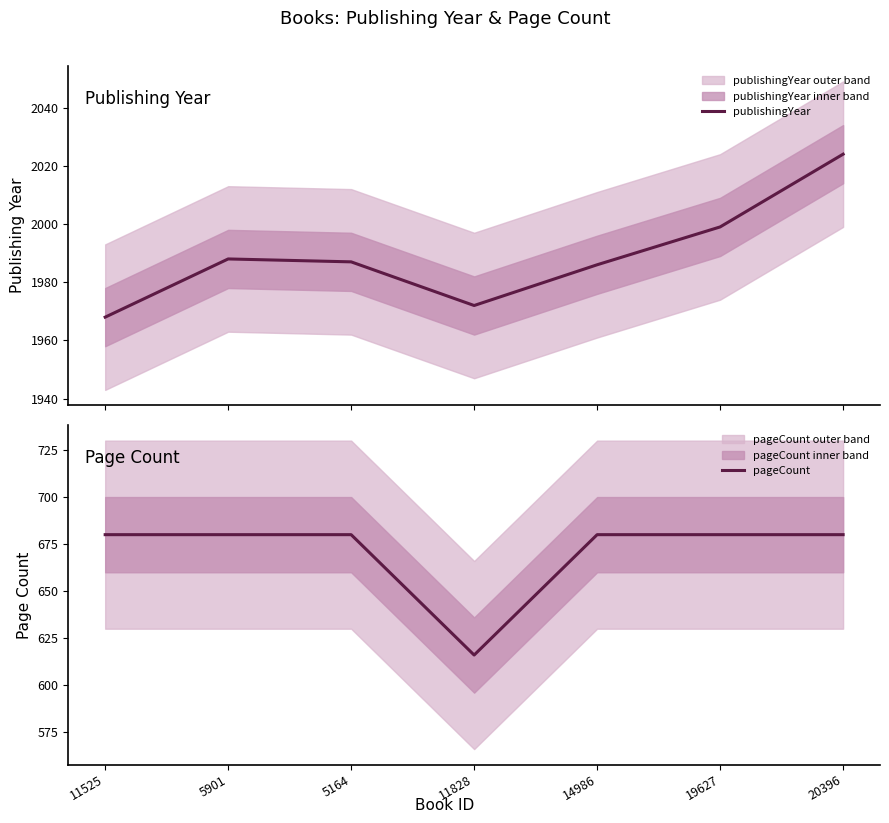

What is the sum of all publishingYear values?

13924